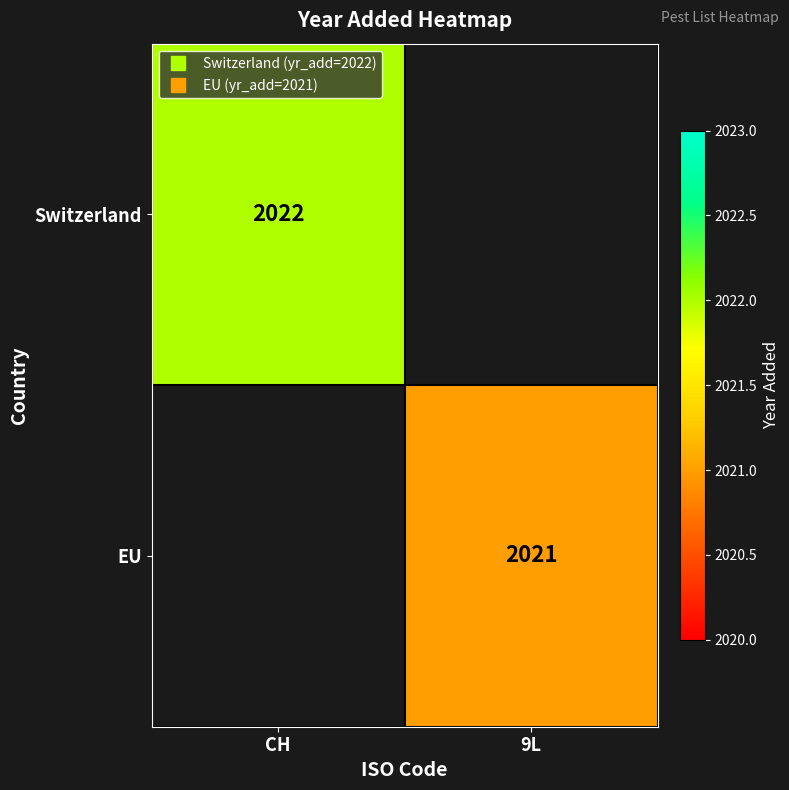

True or false: Switzerland has a value of 702.8 at CH.

False